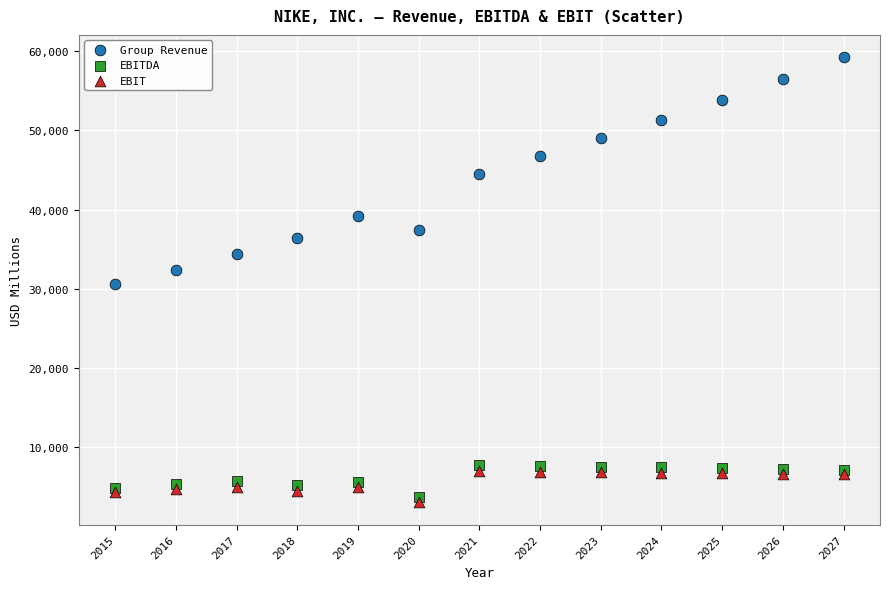

Which series reaches the maximum Y coordinate?

Group Revenue